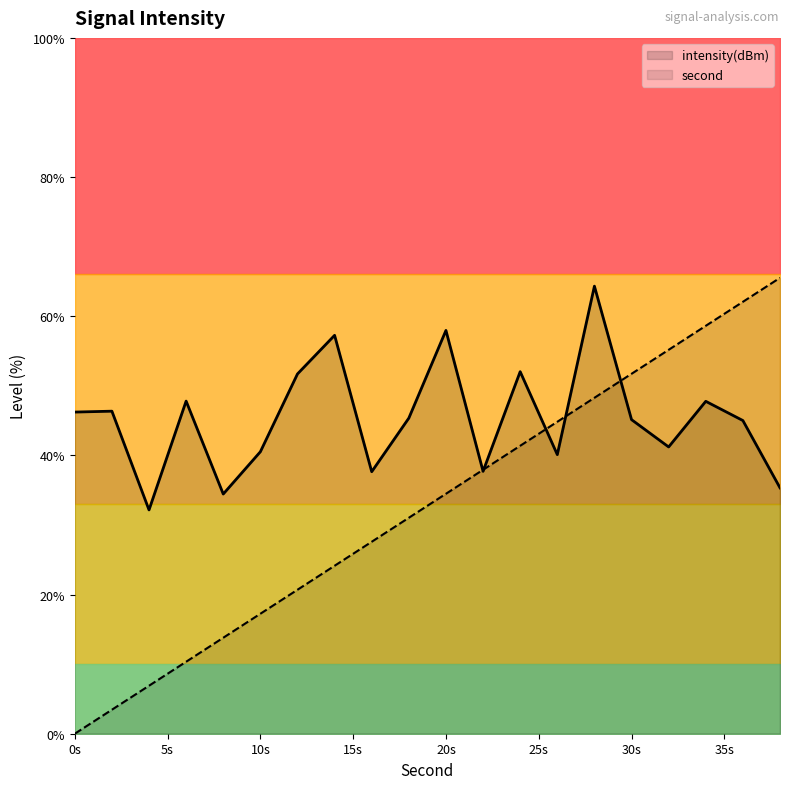

In intensity(dBm), how many points are lower than both neighbors (excluding endpoints)?

6